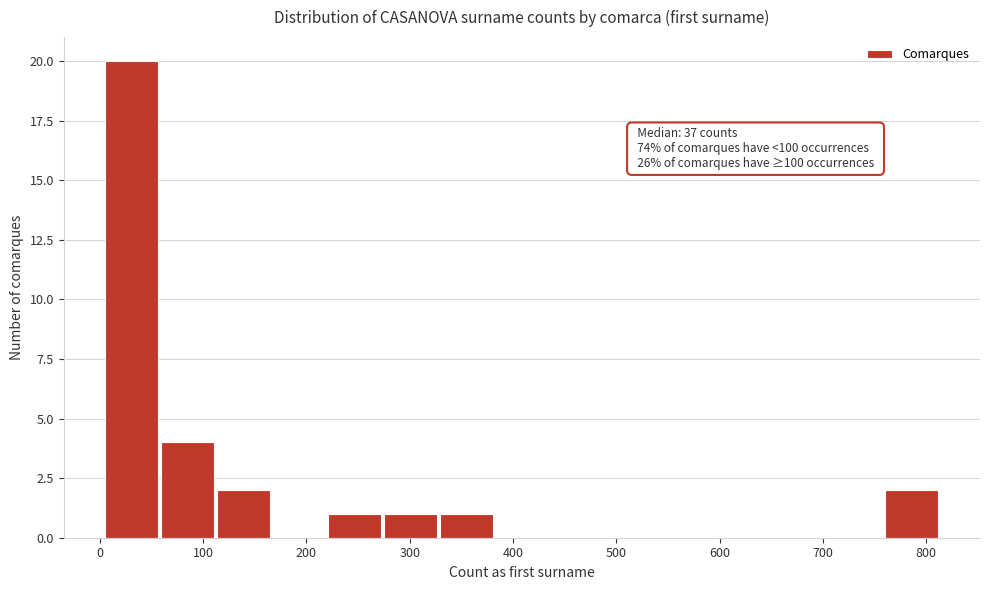

Which range on the x-axis has the tallest bar?

0 to 60